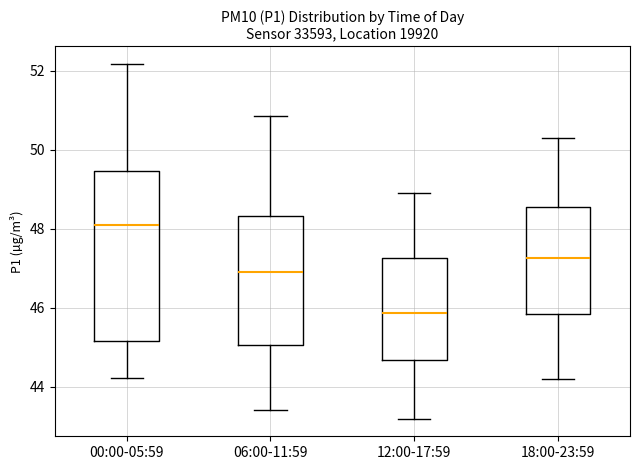

Reading left to right, transcribe this box plot: for each box, give where its median line is, the range the box spans, and where its two whiskers end, as read against the y-axis. The values are not printed on the chart, so give them approximately, as read against the axis.

00:00-05:59: median 48.2, box 45.2 to 49.4, whiskers 44.2 to 52.2
06:00-11:59: median 47.0, box 45.0 to 48.4, whiskers 43.4 to 50.8
12:00-17:59: median 45.8, box 44.6 to 47.2, whiskers 43.2 to 49.0
18:00-23:59: median 47.2, box 45.8 to 48.6, whiskers 44.2 to 50.4